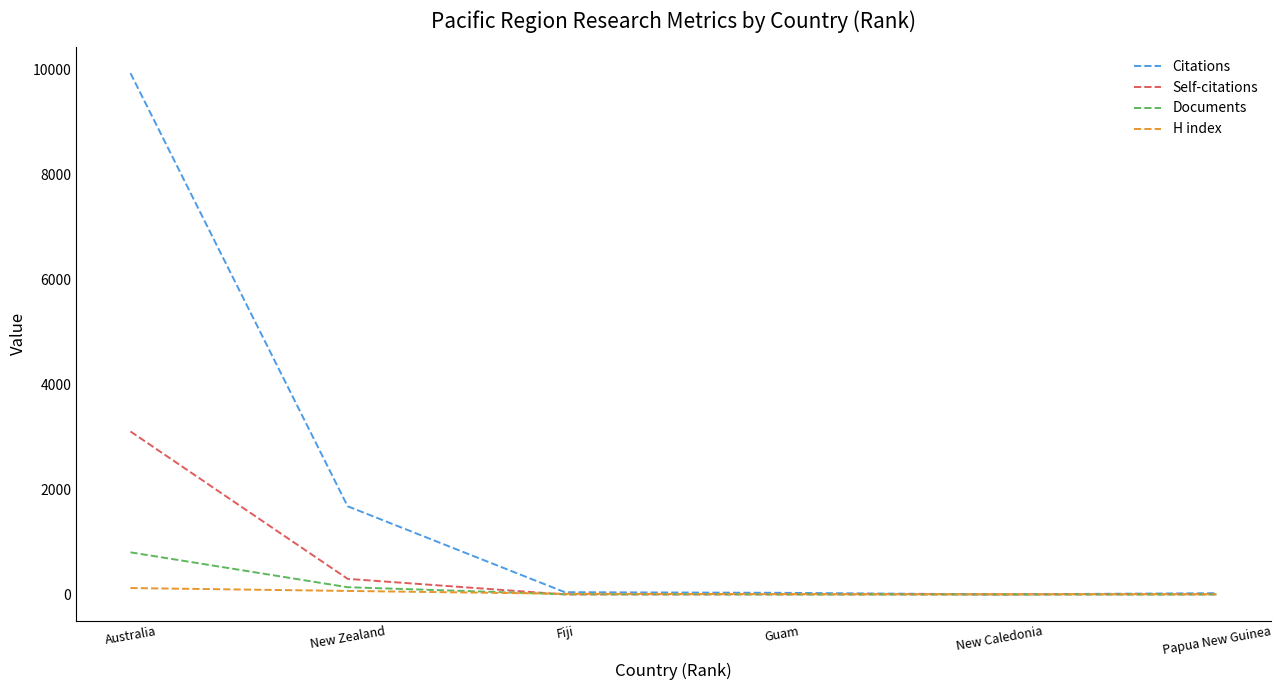

True or false: Self-citations has a value of 2 at Guam.

True